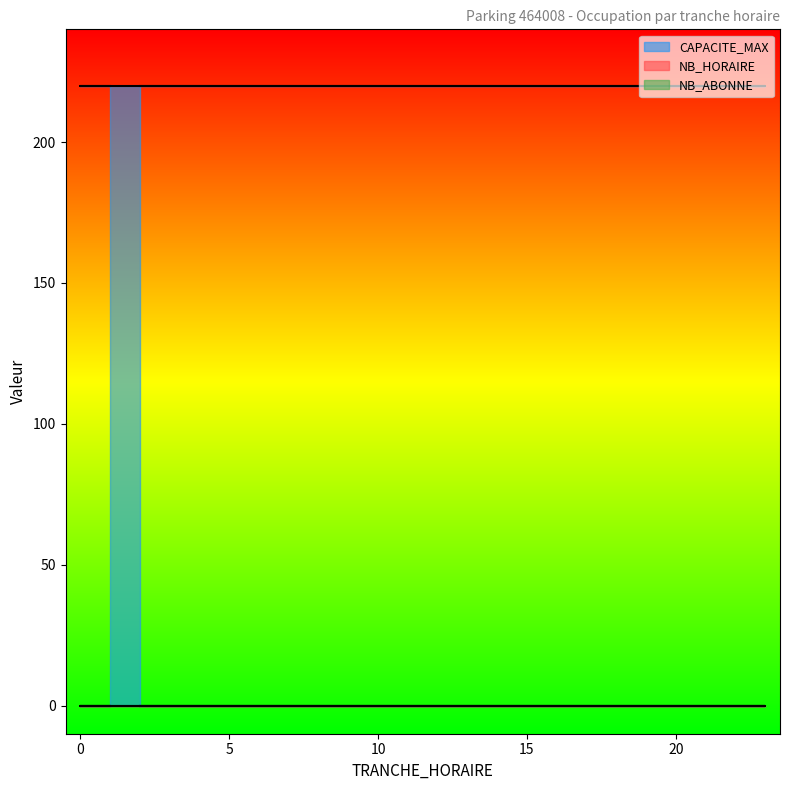

Reading left to right, transcribe all the data shown in this chart.

NB_HORAIRE: 0	0	0	0	0	0	0	0	0	0	0	0	0	0	0	0	0	0	0	0	0	0	0	0
NB_ABONNE: 0	0	0	0	0	0	0	0	0	0	0	0	0	0	0	0	0	0	0	0	0	0	0	0
CAPACITE_MAX: 220	220	220	220	220	220	220	220	220	220	220	220	220	220	220	220	220	220	220	220	220	220	220	220